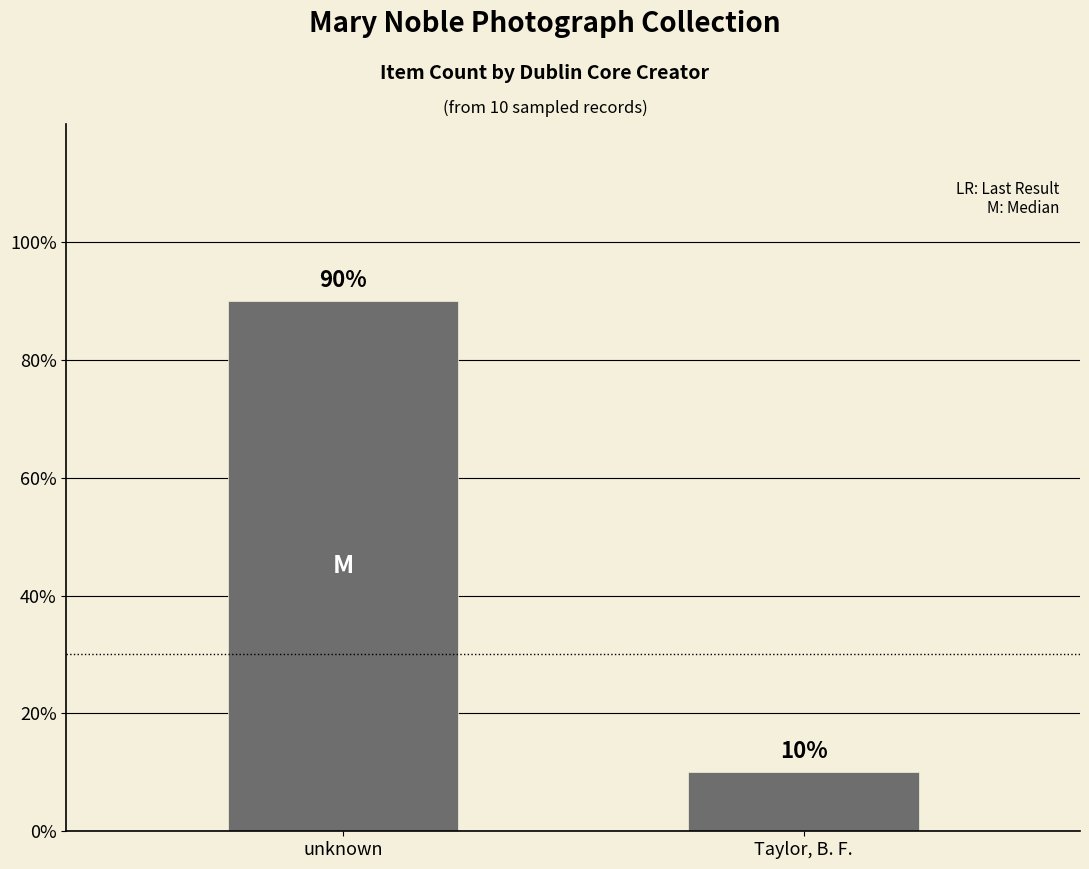

Is it true that the value at Taylor, B. F. is 1?

True